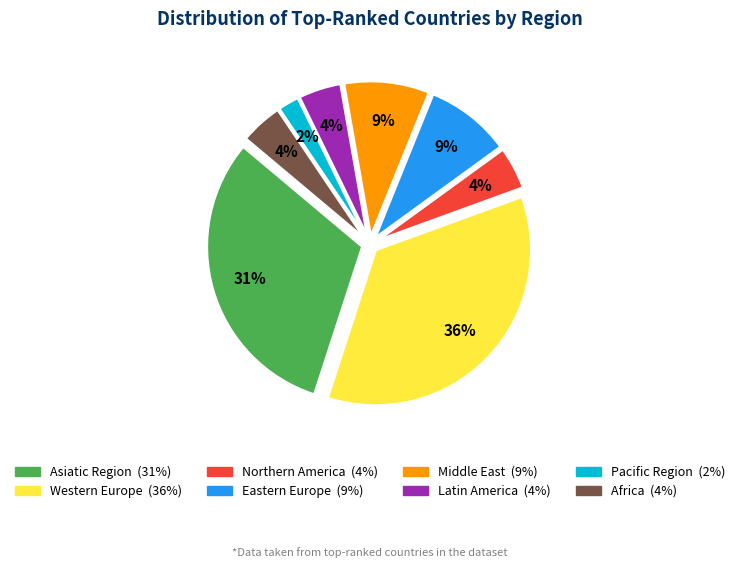

To the nearest percent, what percentage of the pie is Middle East?

9%